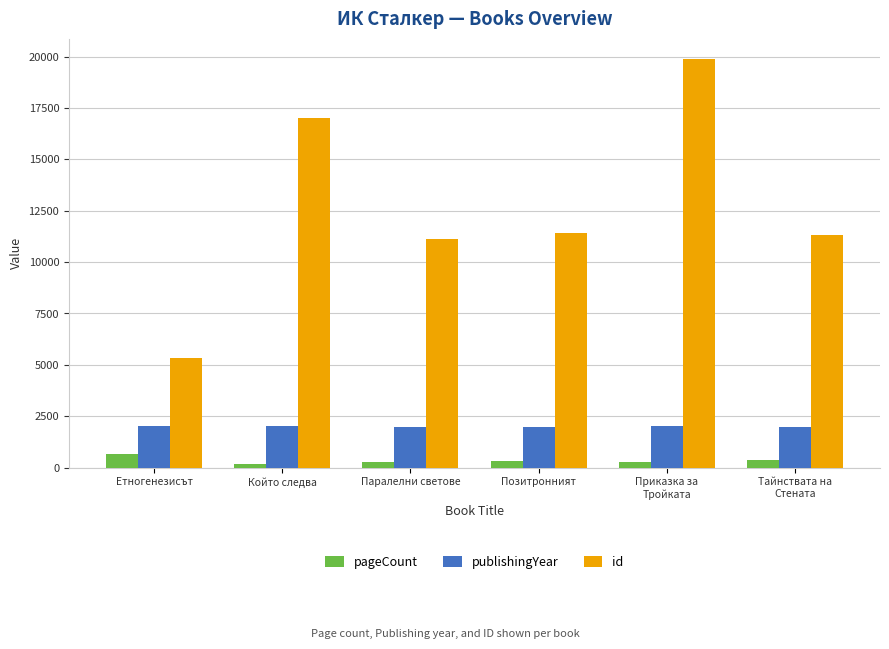

At Паралелни светове, list the series in order from smallest to largest.

pageCount, publishingYear, id